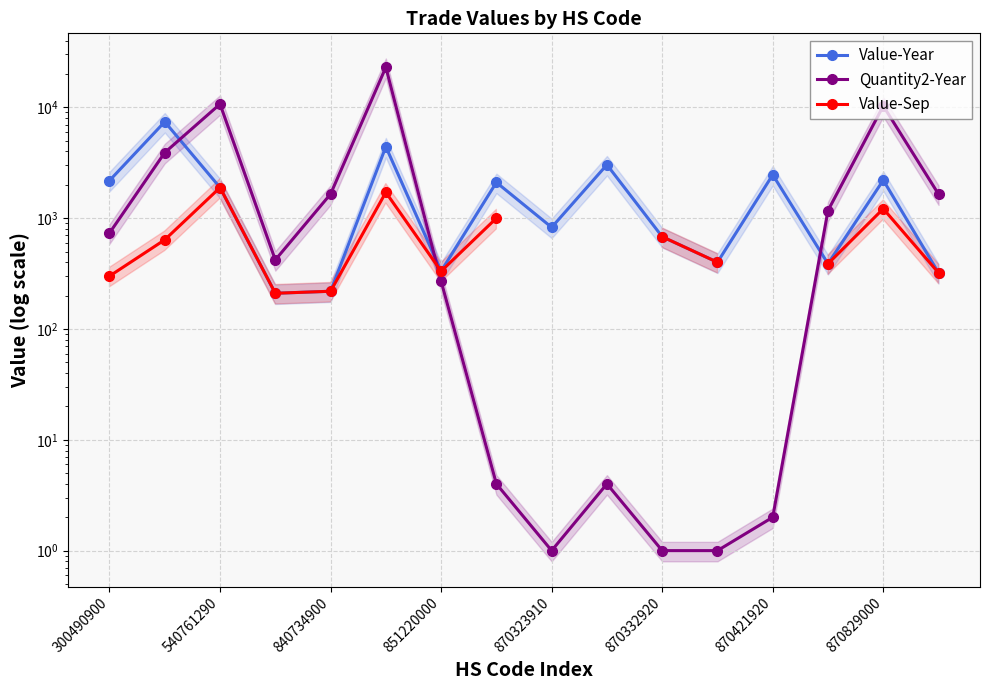

Count the number of categories in the chart.

16